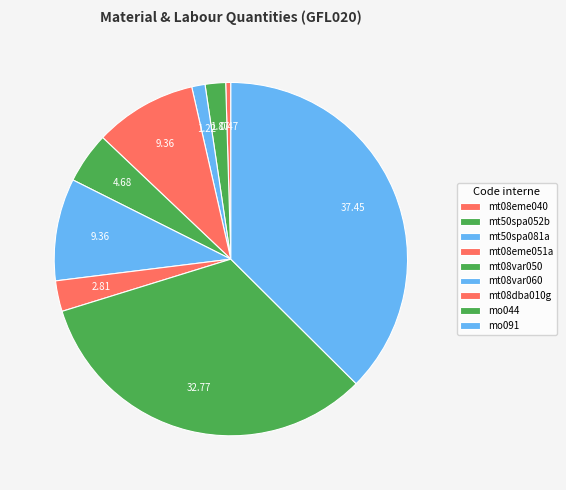

Is there any slice that represents more than half of the pie?

No